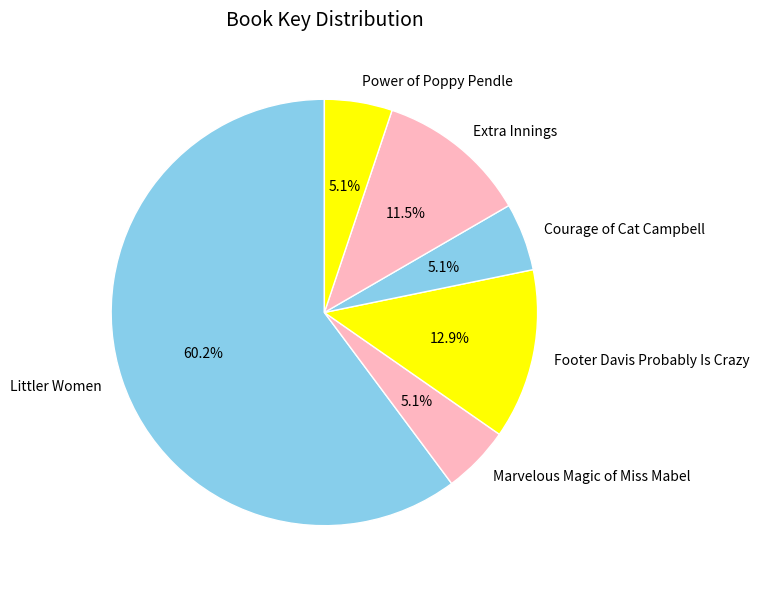

Does Footer Davis Probably Is Crazy account for over 50% of the chart?

No